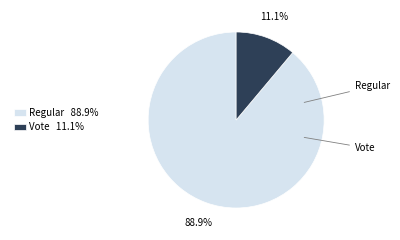

What is the smallest slice in the pie chart?

Vote